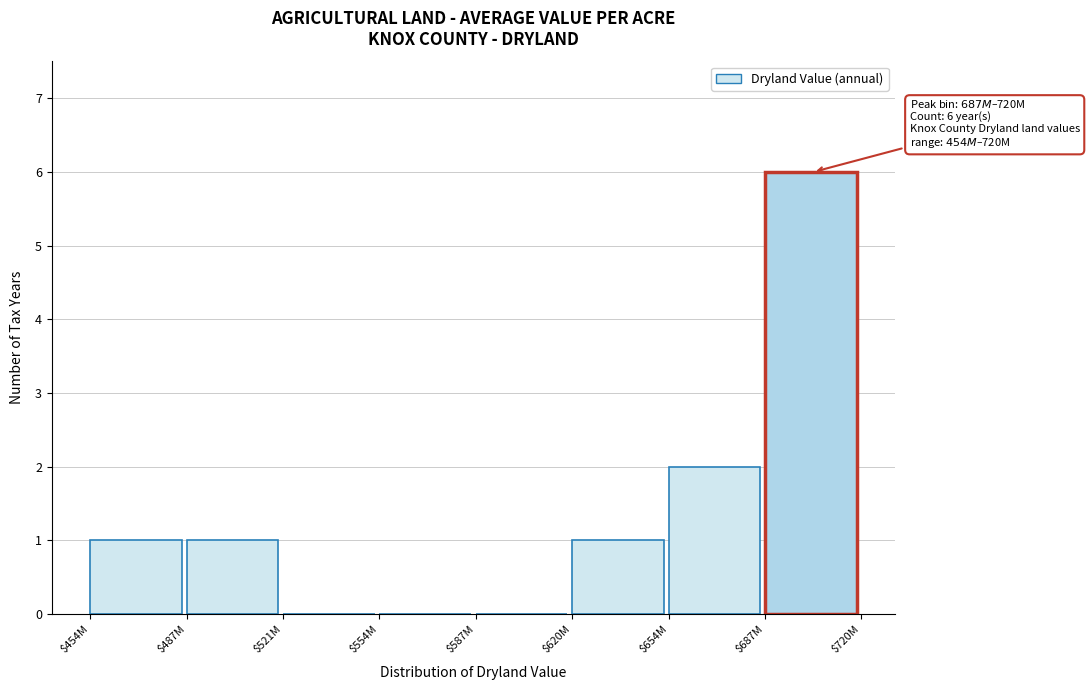

The chart shows a value of 2 at $687M. True or false?

False